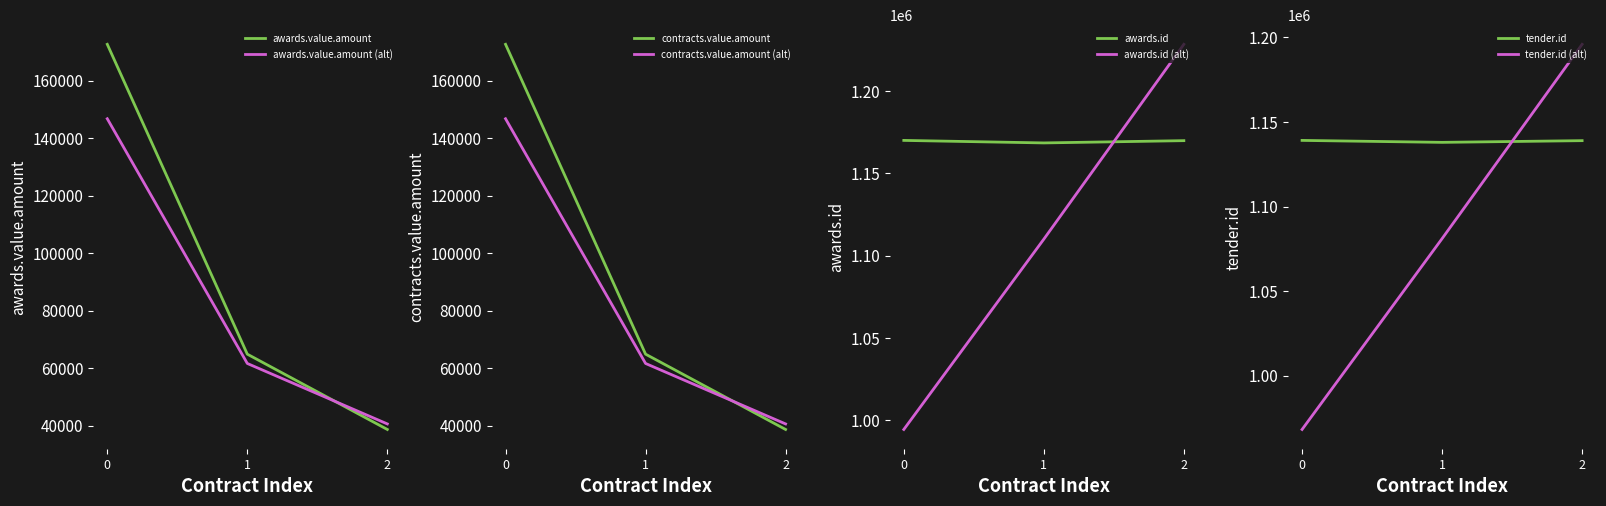

What is the average value of the tender.id series?

1138642.0